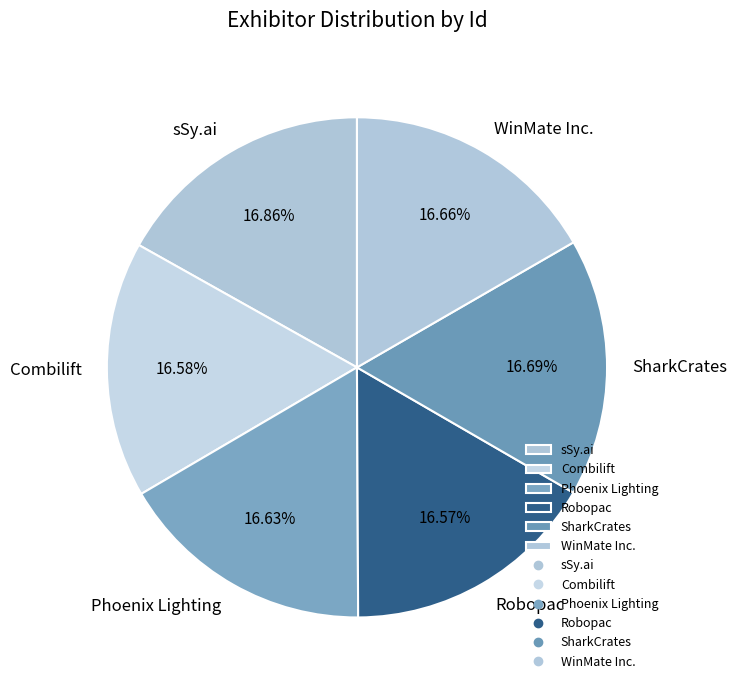

Is there any slice that represents more than half of the pie?

No